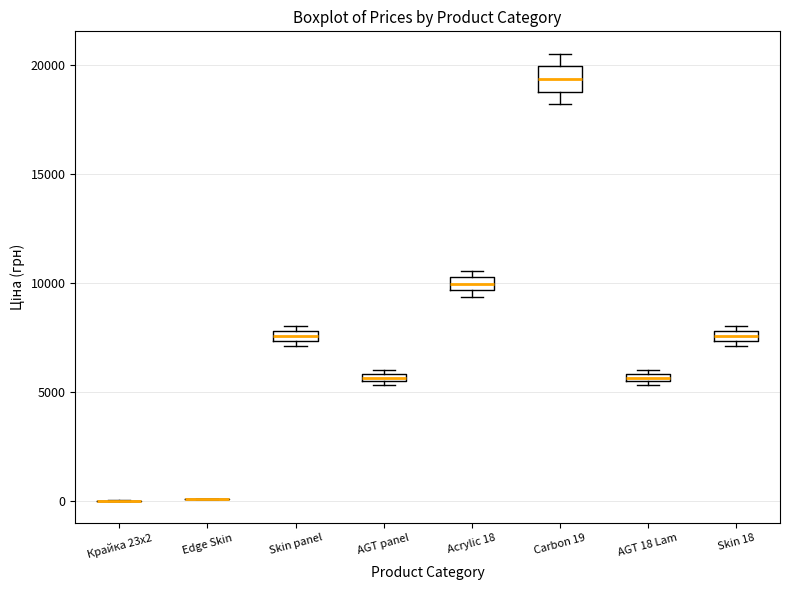

Where is the upper edge of the box for AGT panel on the y-axis? The values are not printed on the chart, so give them approximately, as read against the axis.

6000